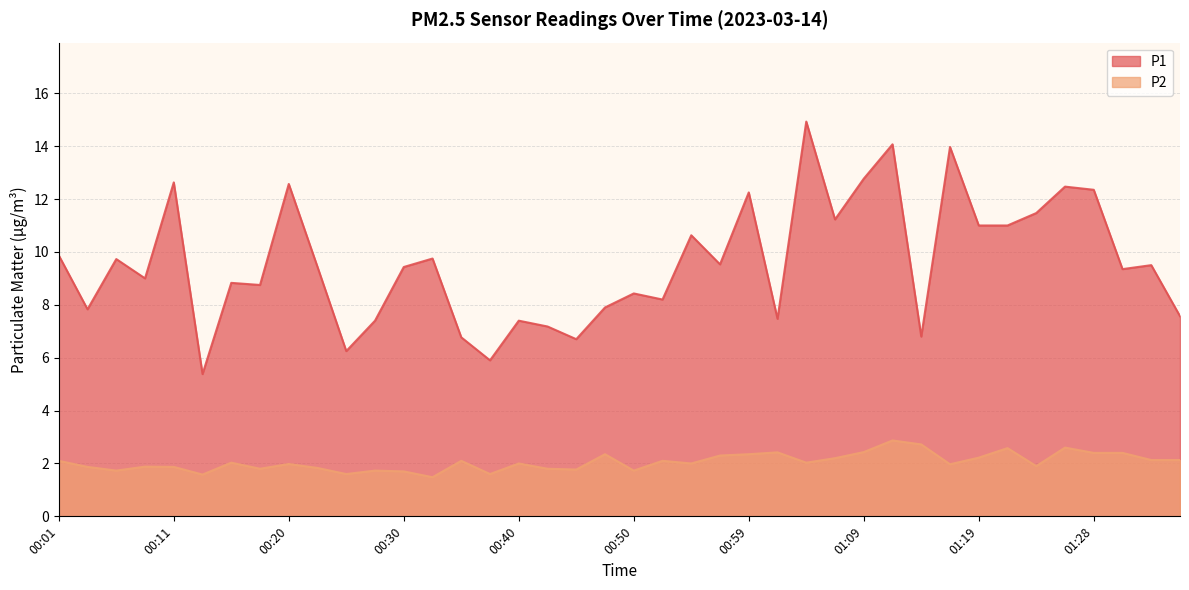

List the labels in order of P2 value, smallest first.

00:33, 00:13, 00:25, 00:37, 00:30, 00:06, 00:28, 00:50, 00:45, 00:18, 00:42, 00:23, 00:03, 00:11, 00:08, 01:24, 01:16, 00:20, 00:40, 00:54, 00:16, 01:04, 00:01, 00:35, 00:52, 01:33, 01:36, 01:07, 01:19, 00:57, 00:47, 00:59, 01:28, 01:31, 01:02, 01:09, 01:21, 01:26, 01:14, 01:11